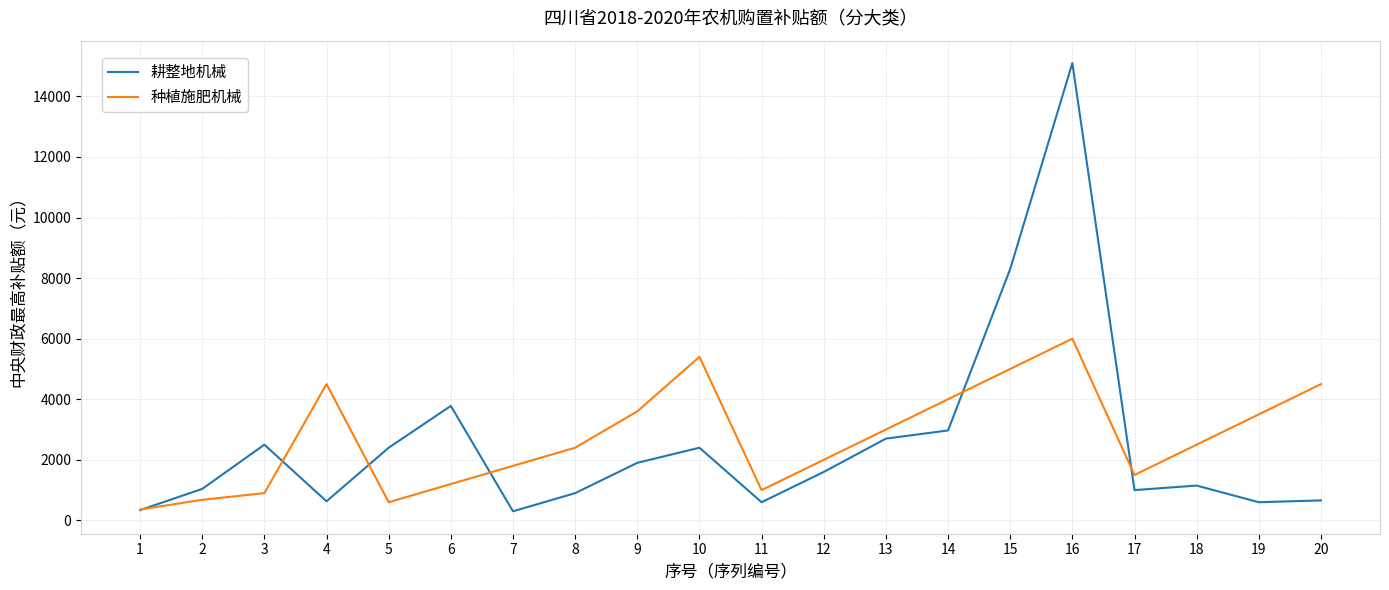

Between 10 and 11, which series saw the biggest shift?

种植施肥机械